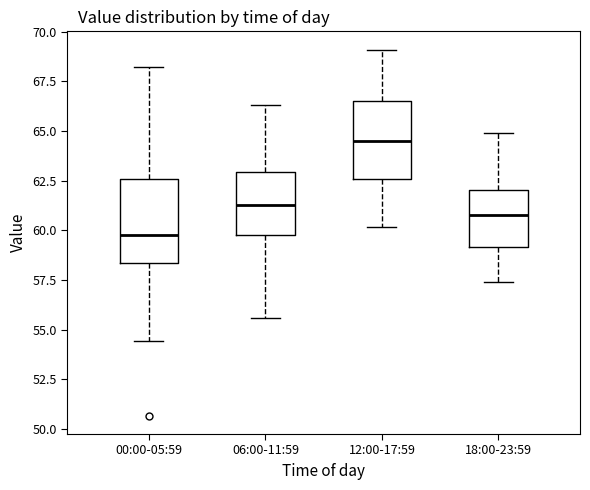

Where is the lower edge of the box for 06:00-11:59 on the y-axis? The values are not printed on the chart, so give them approximately, as read against the axis.

60.0